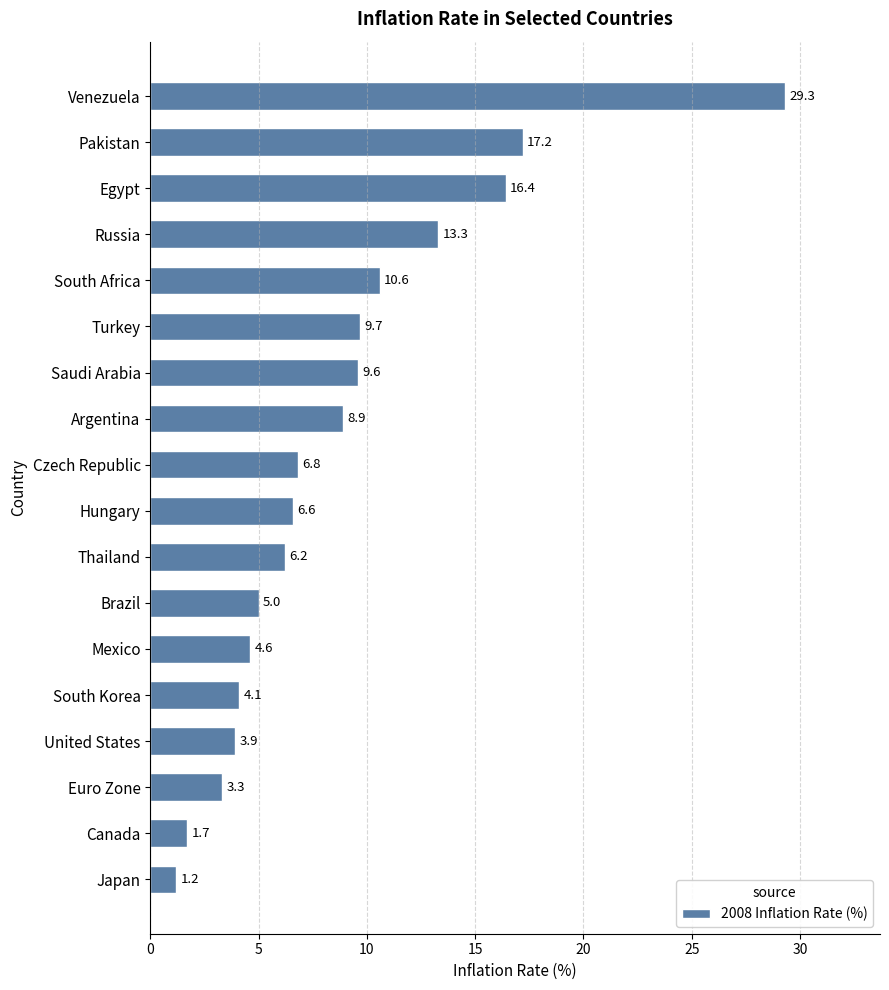

Count the number of data series in this chart.

1